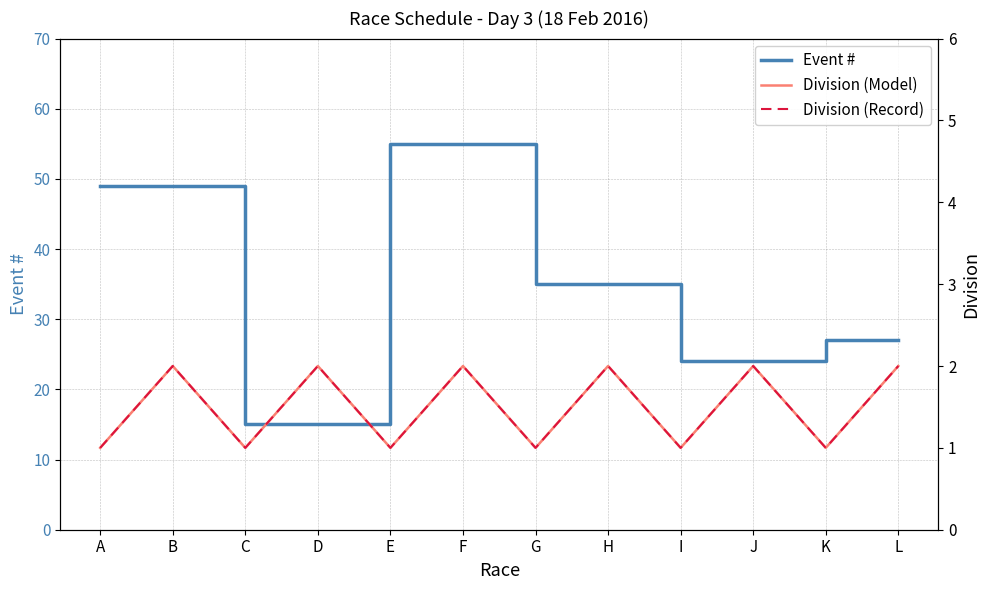

How many interior local valleys does the Division (Record) series have?

5